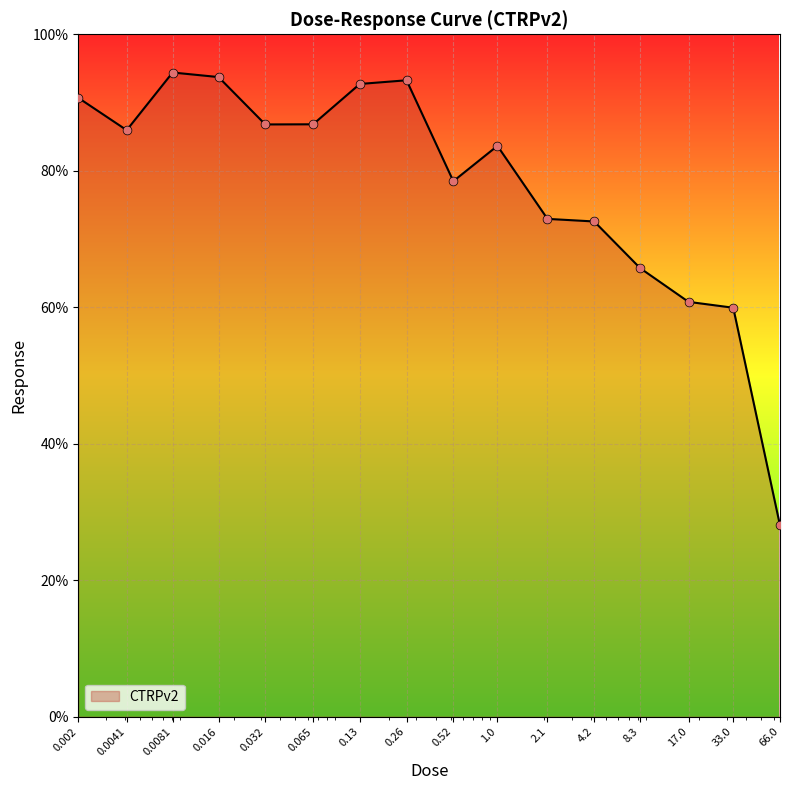

What is the difference between the maximum and minimum values?

66.4